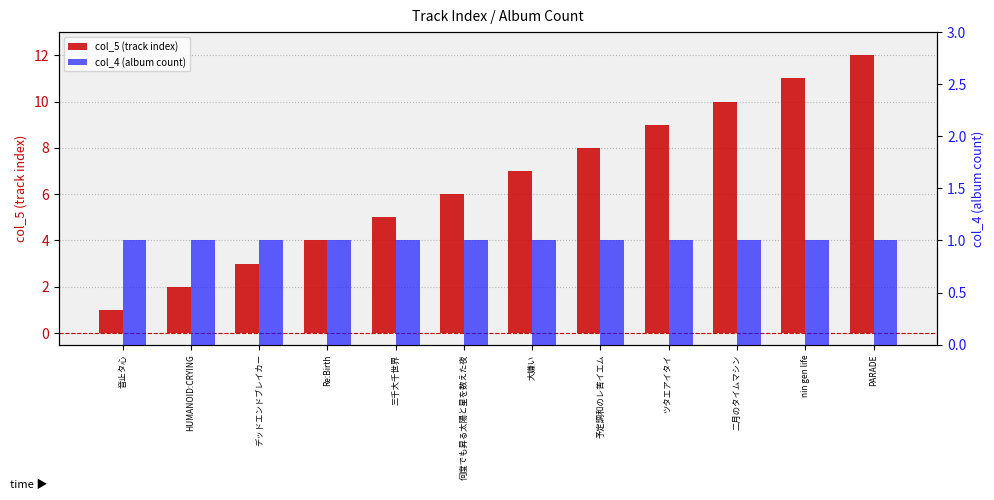

True or false: col_4 (album count) has a value of 1 at nin gen life.

False